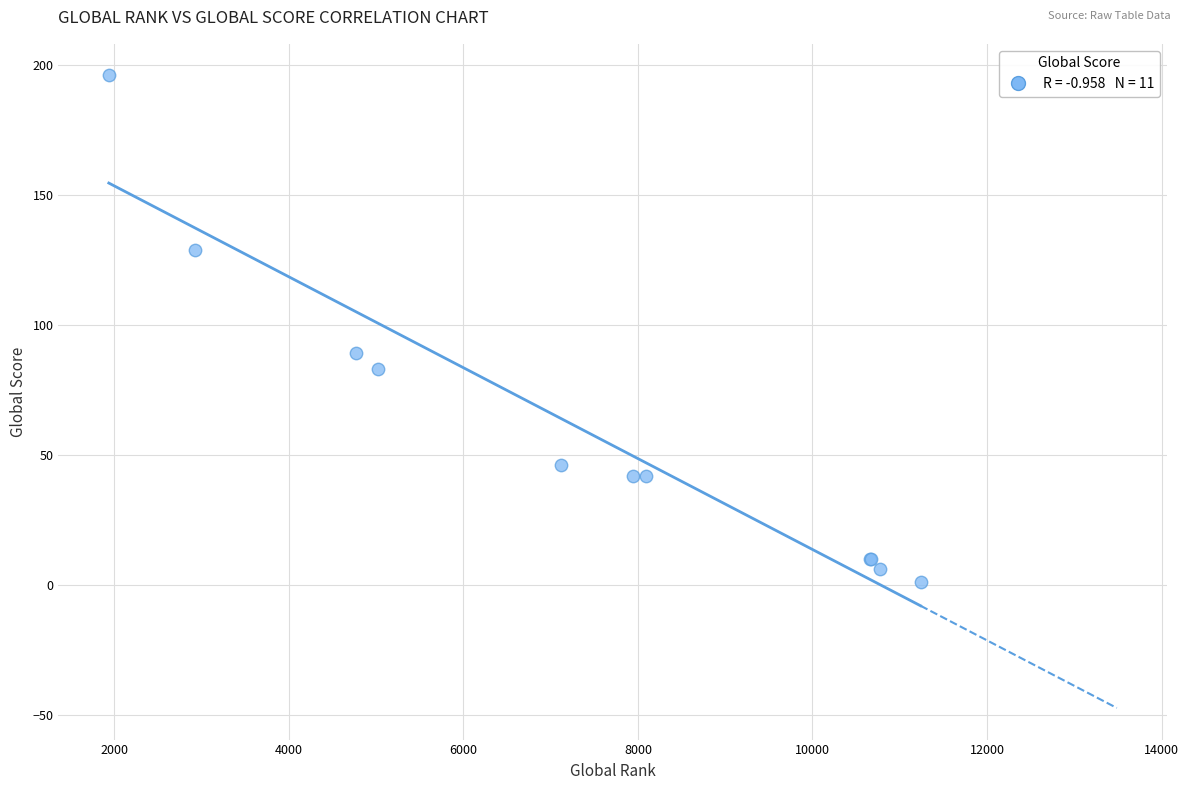

What Y value in the scatter plot is closest to 98?

89